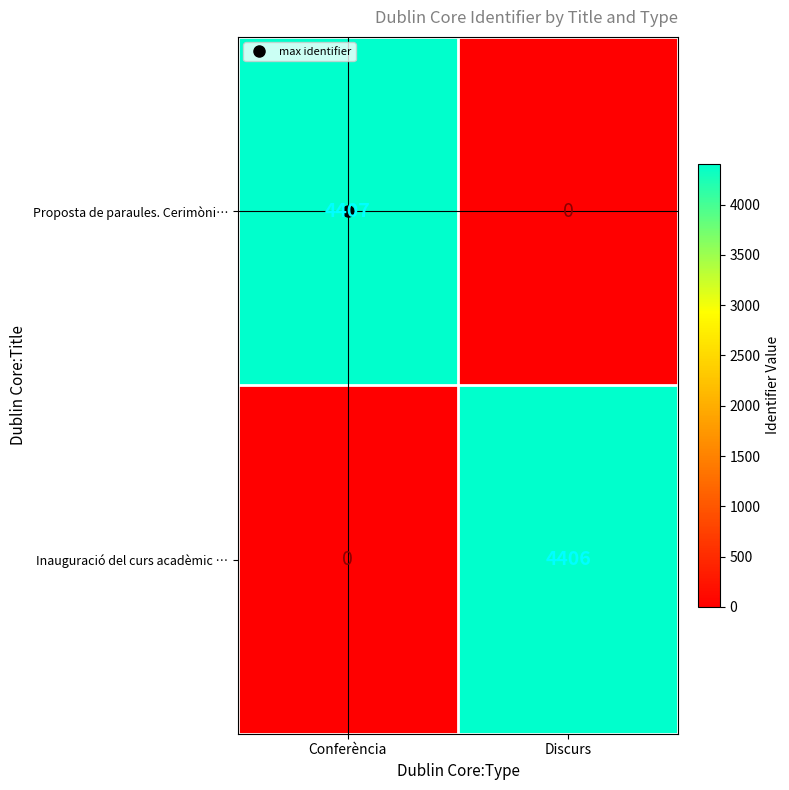

At Discurs, list the series in order from smallest to largest.

Proposta de paraules. Cerimòni…, Inauguració del curs acadèmic …